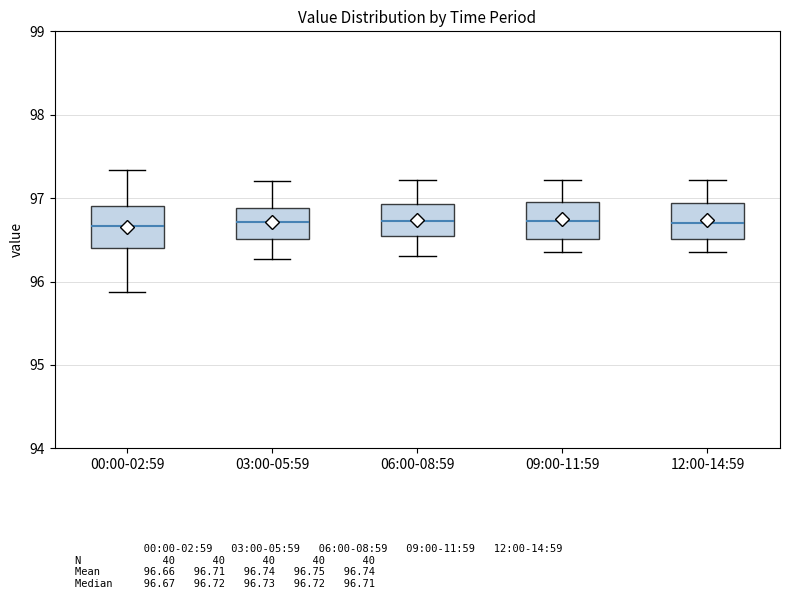

Where is the lower edge of the box for 12:00-14:59 on the y-axis? The values are not printed on the chart, so give them approximately, as read against the axis.

96.5